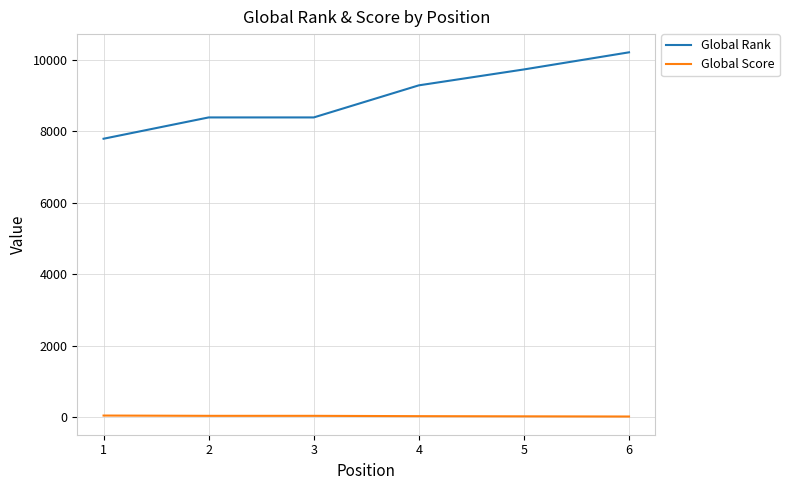

List the series in order of their overall mean, highest first.

Global Rank, Global Score